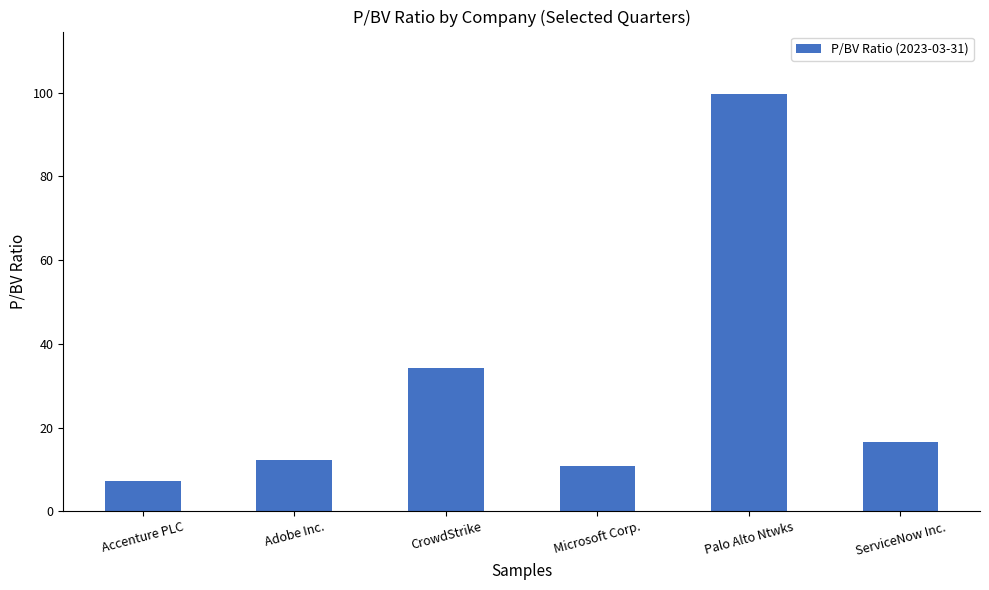

What is the label of the 4th bar from the right?

CrowdStrike